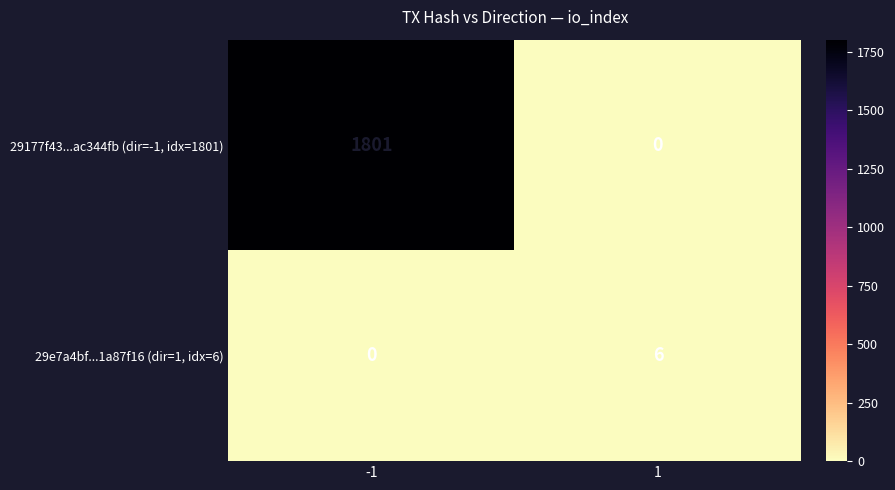

How many series are shown in this chart?

2